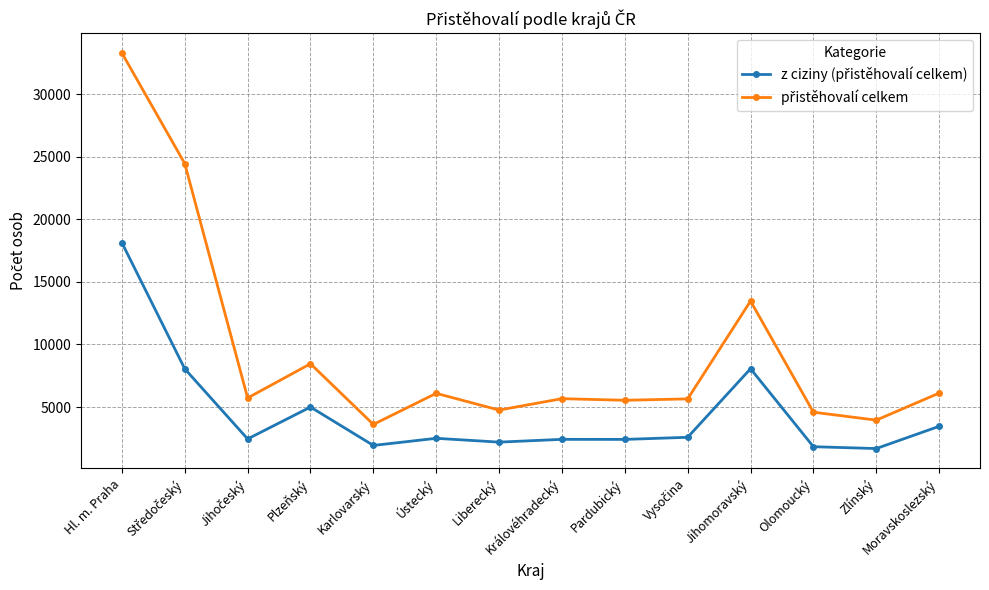

How many lines are shown in the chart?

2